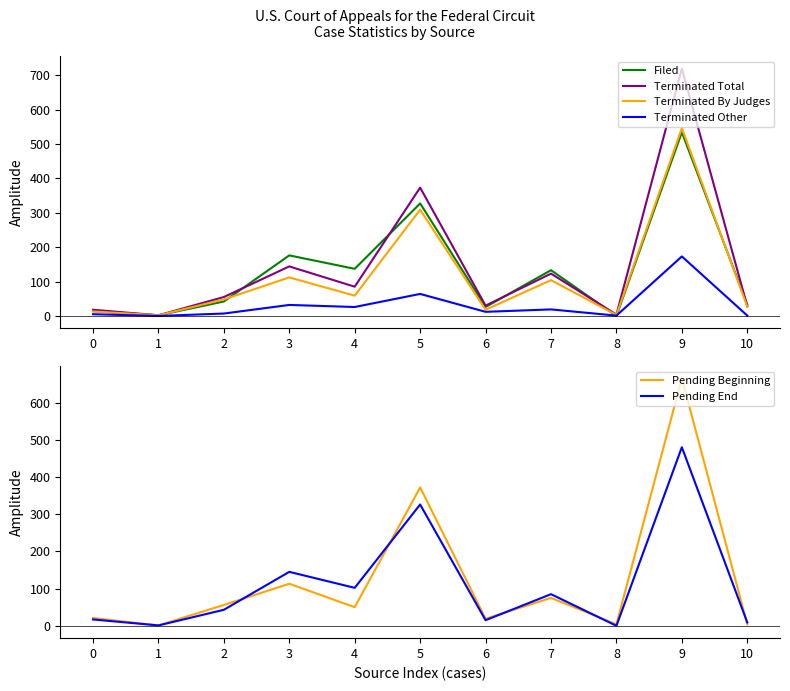

Which label corresponds to the largest value in the chart?

9